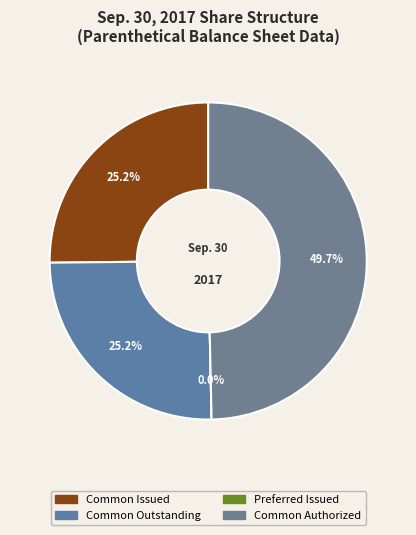

How much of the chart is everything except Common stock, Shares Authorized?

50.3%